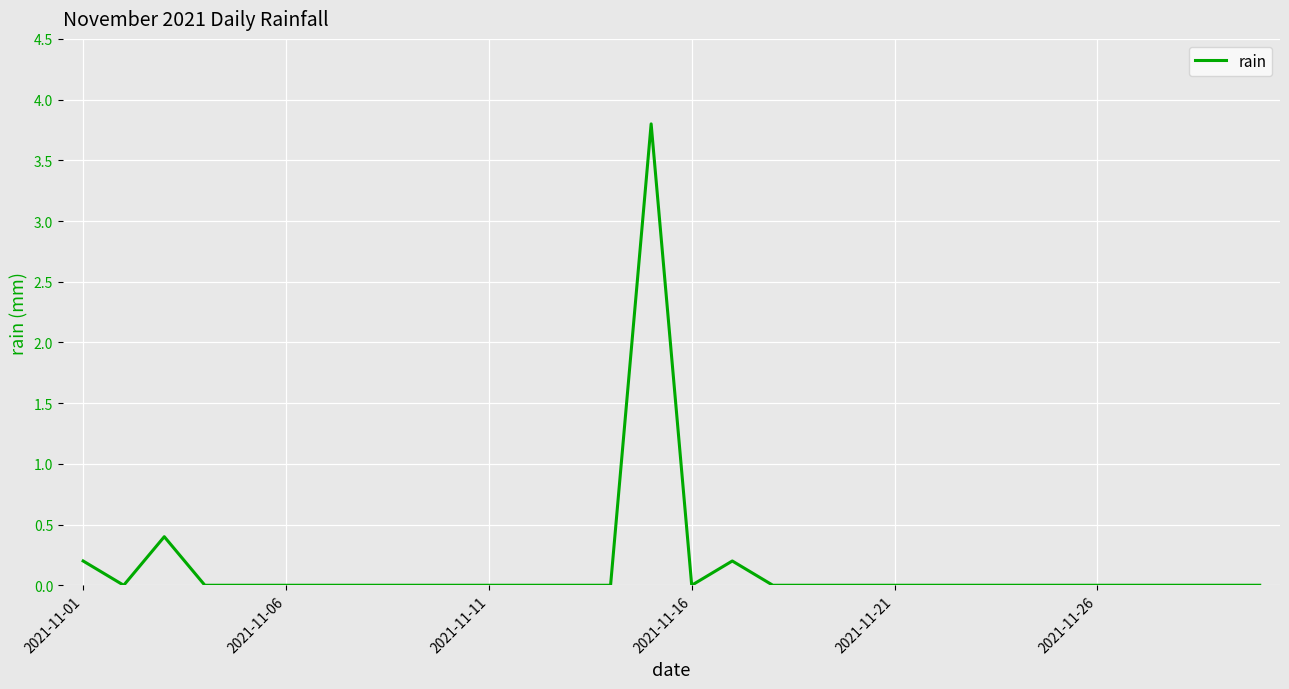

What is the difference between the maximum and minimum values?

3.8